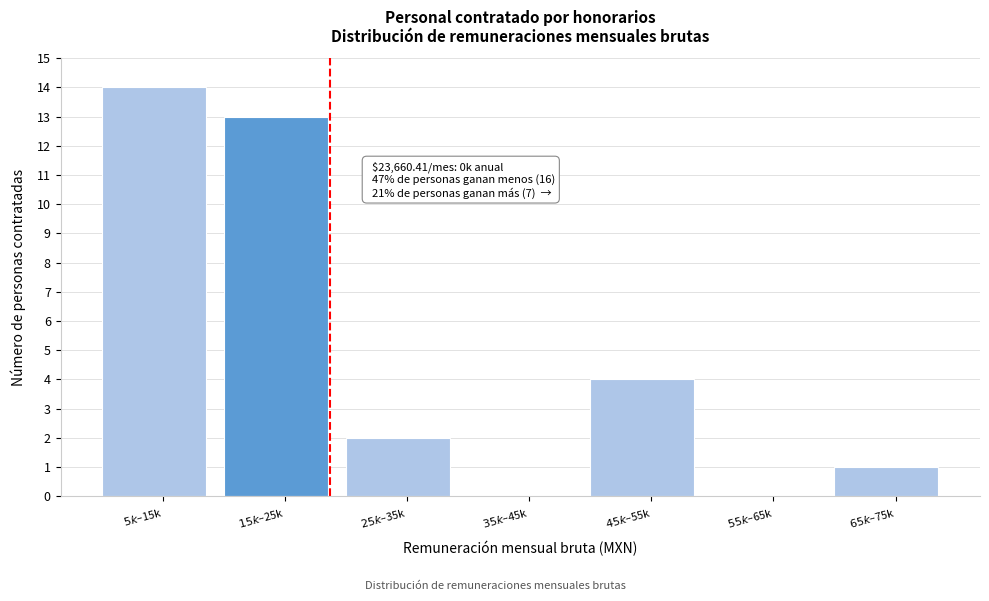

What is the greatest value displayed?

14